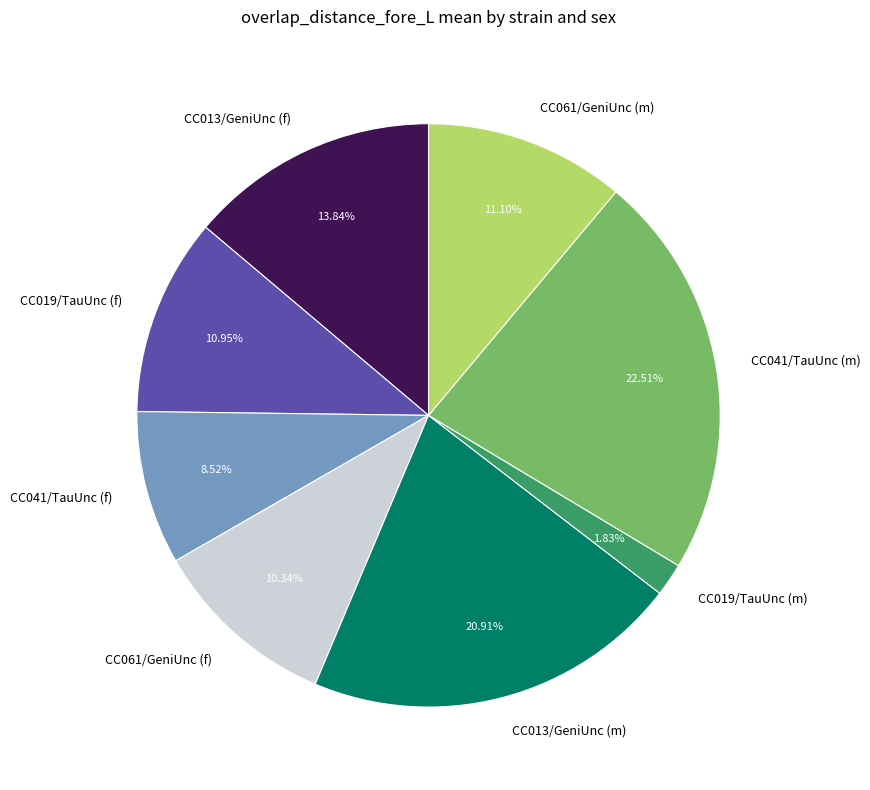

Which slice is the smallest?

CC019/TauUnc (m)